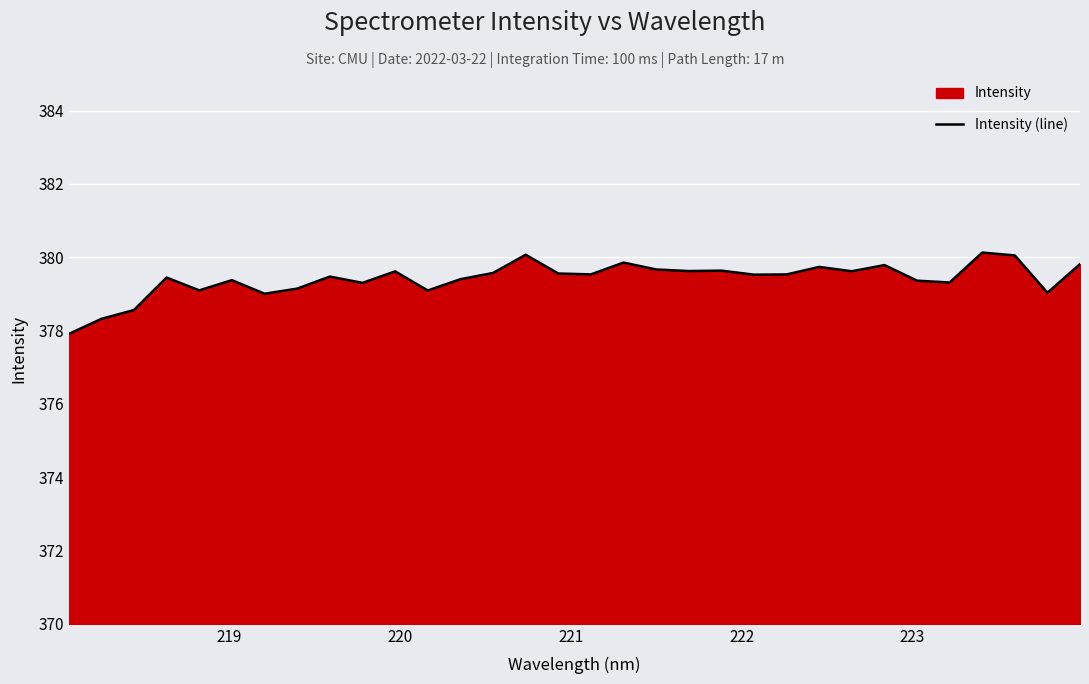

Reading right to left, extract all data points from this chart.

379.8	379.0	380.1	380.1	379.3	379.4	379.8	379.6	379.7	379.5	379.5	379.6	379.6	379.7	379.9	379.5	379.6	380.1	379.6	379.4	379.1	379.6	379.3	379.5	379.1	379.0	379.4	379.1	379.4	378.6	378.3	377.9